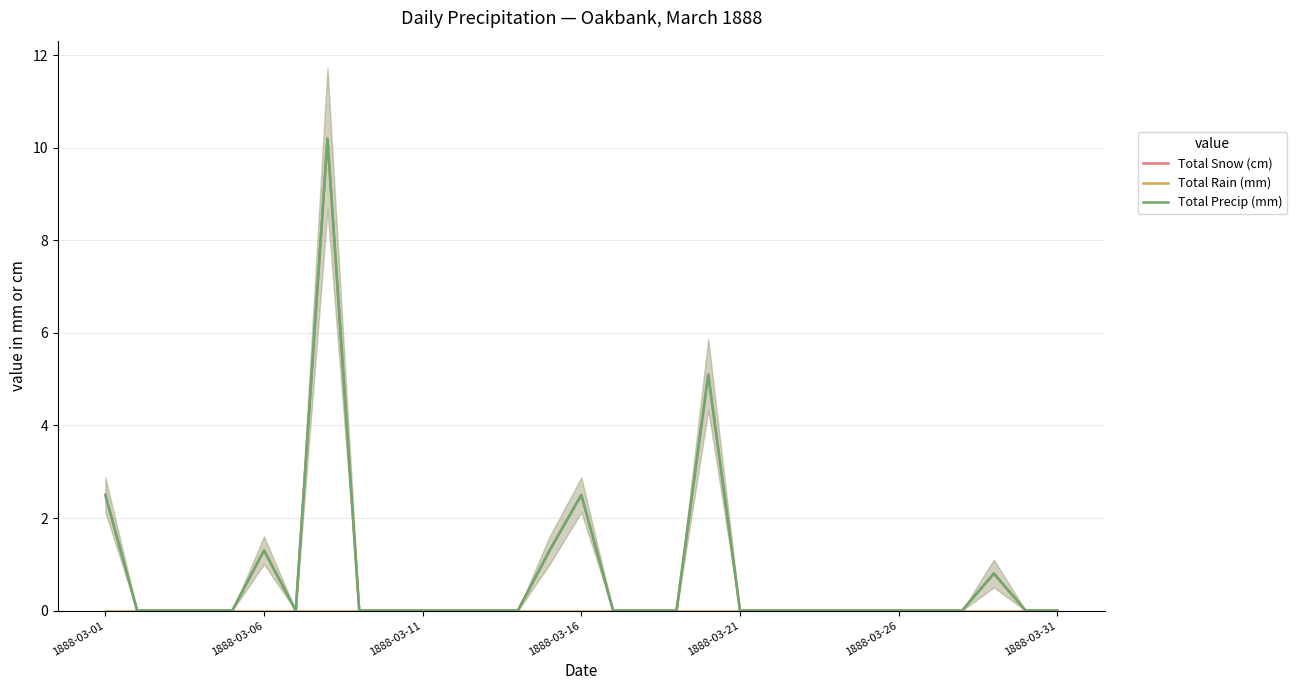

Between 22 and 12, which is larger?

22